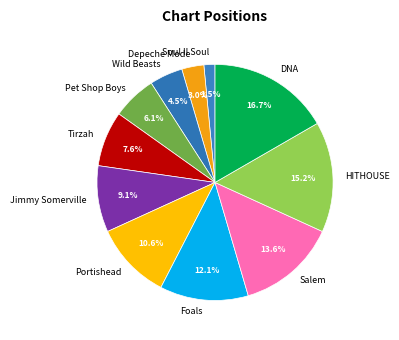

To the nearest percent, what is the difference between the largest and smallest slice percentages?

15%